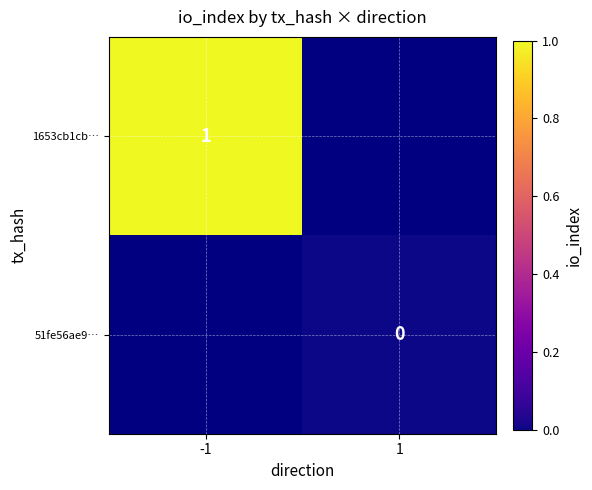

Is it true that 1653cb1cb… equals 1 at -1?

True